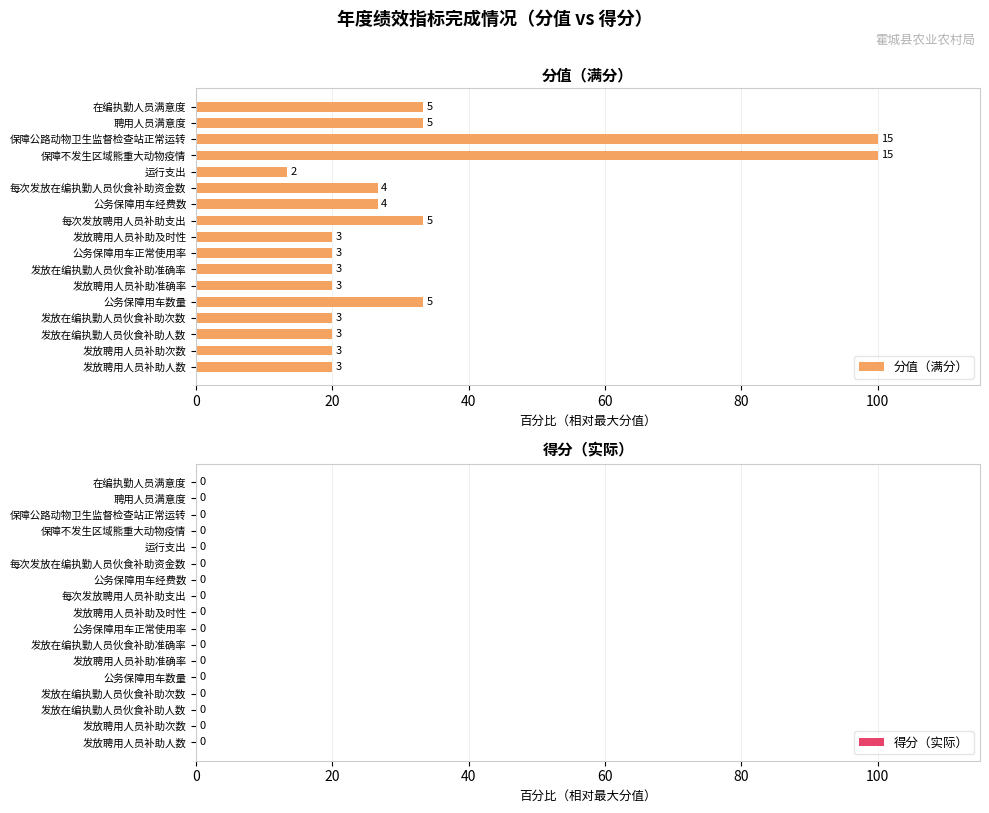

Does the chart contain any negative values?

No